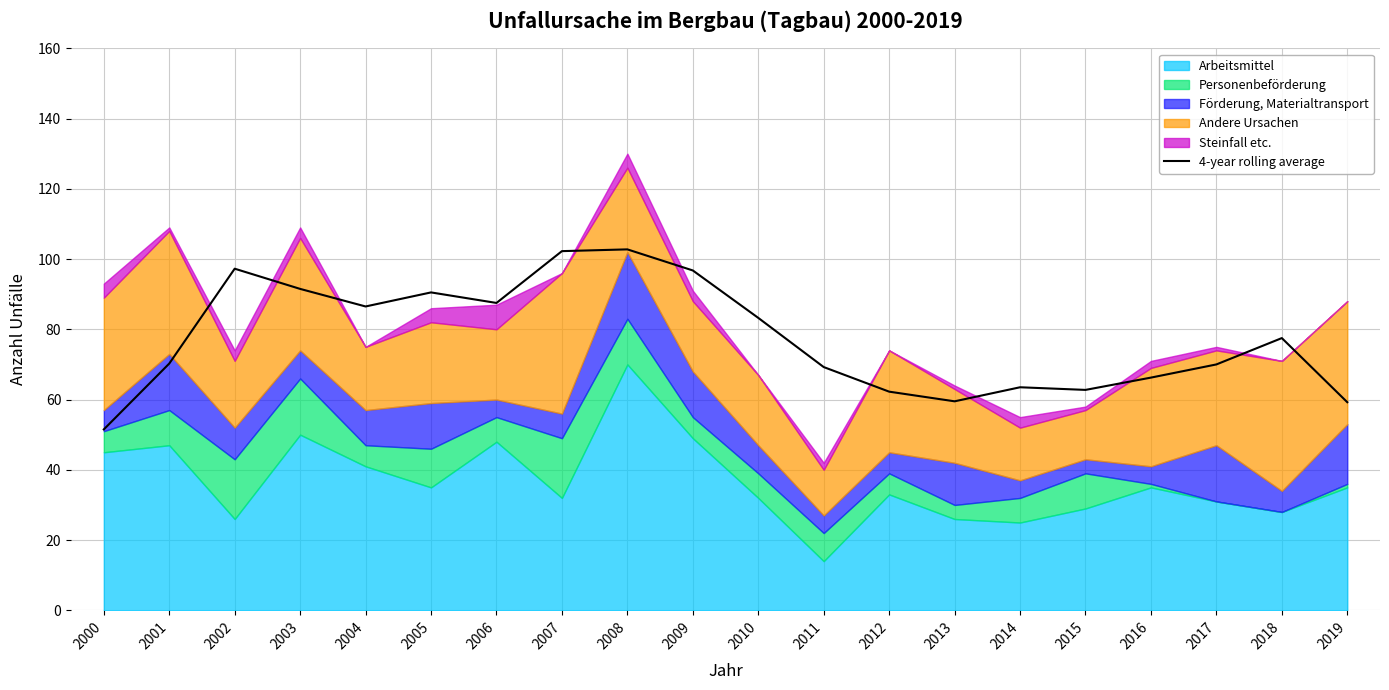

What is the minimum value for 4-year rolling average?

51.5